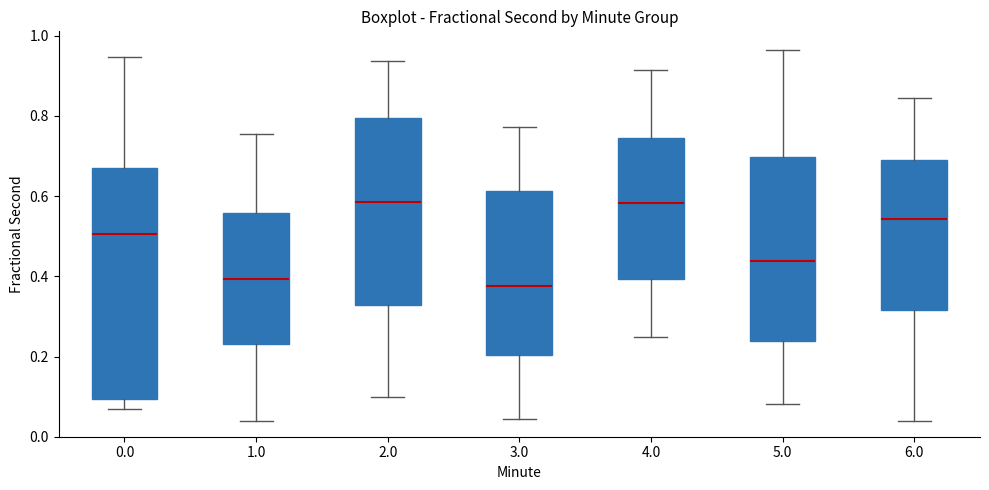

Where is the upper edge of the box at x = 6.0 on the y-axis? The values are not printed on the chart, so give them approximately, as read against the axis.

0.70